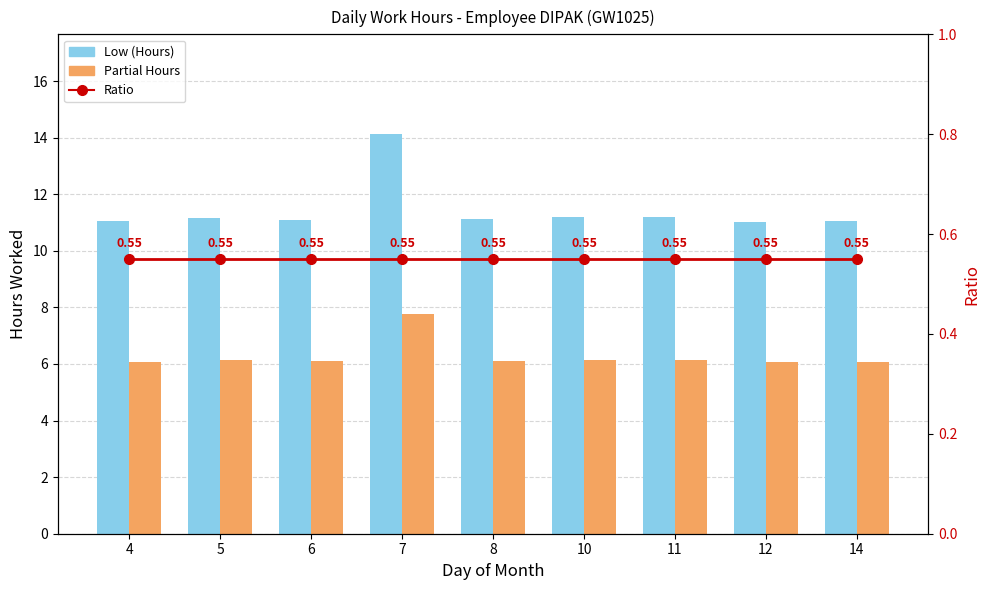

Which series changed the most between 8 and 10?

Low (Hours)